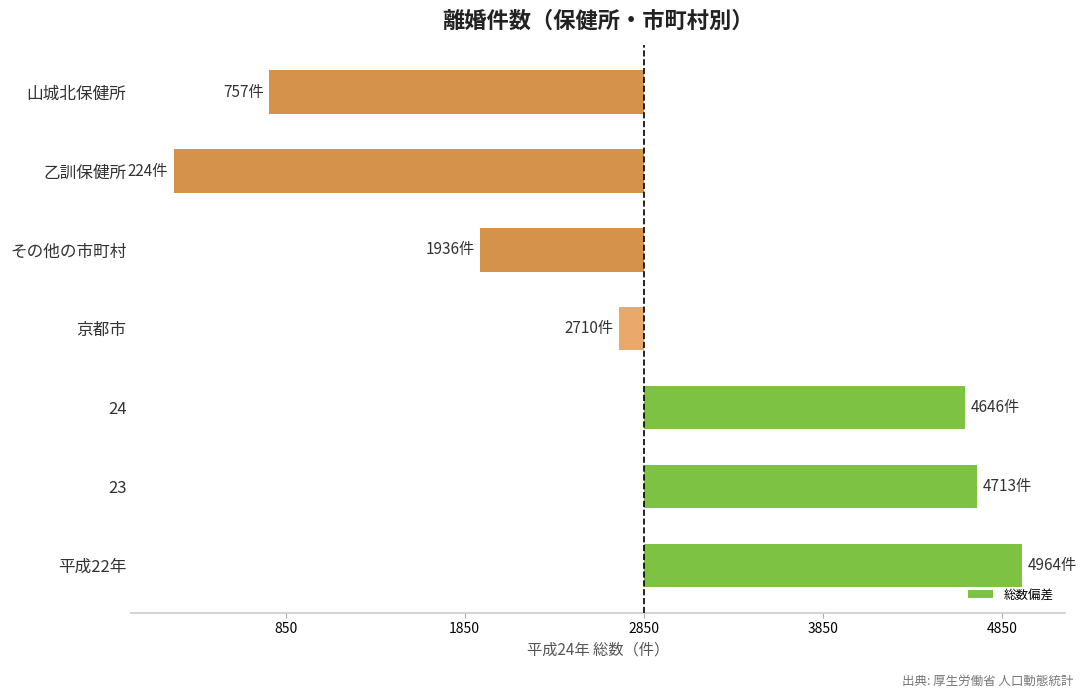

Where does the data first go above -140?

平成22年